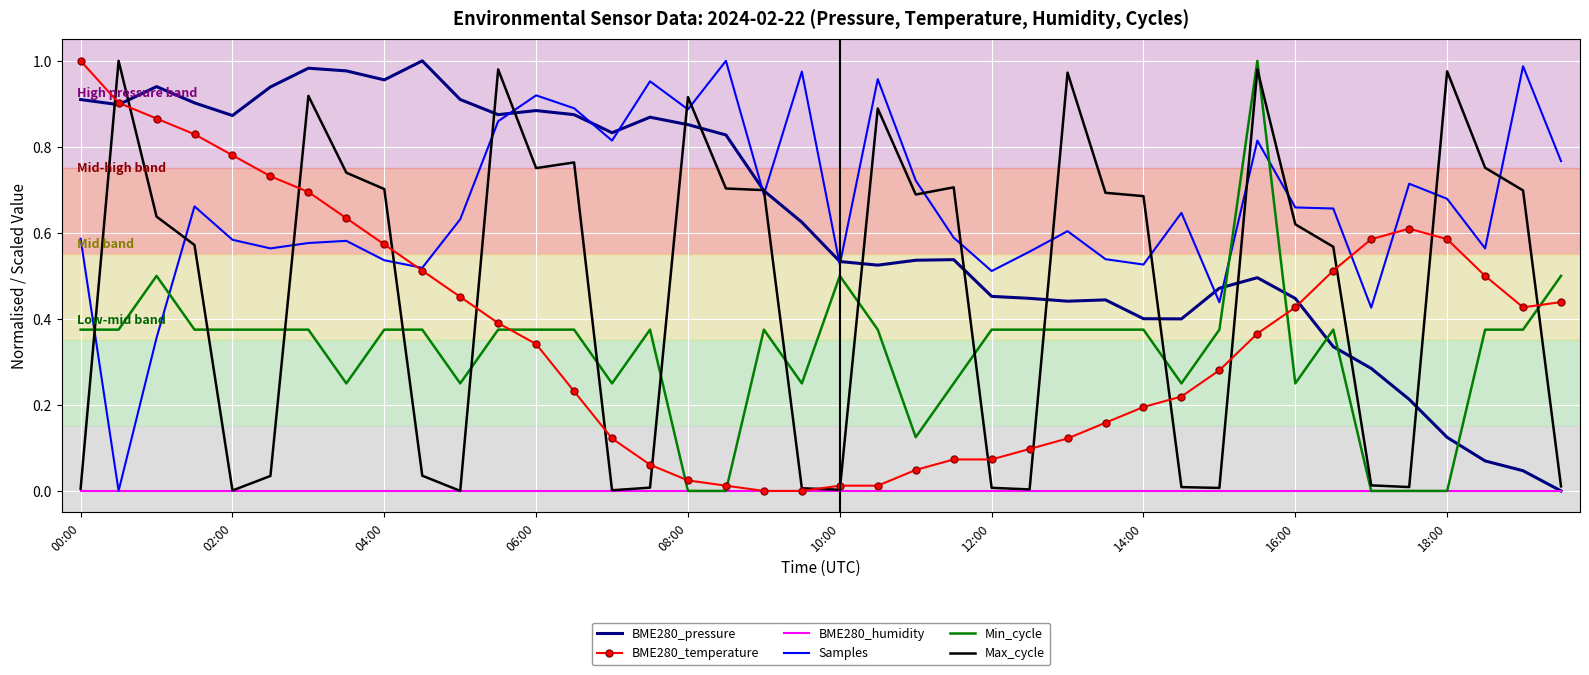

Which series ends up on top after the final intersection of Min_cycle and BME280_pressure?

Min_cycle